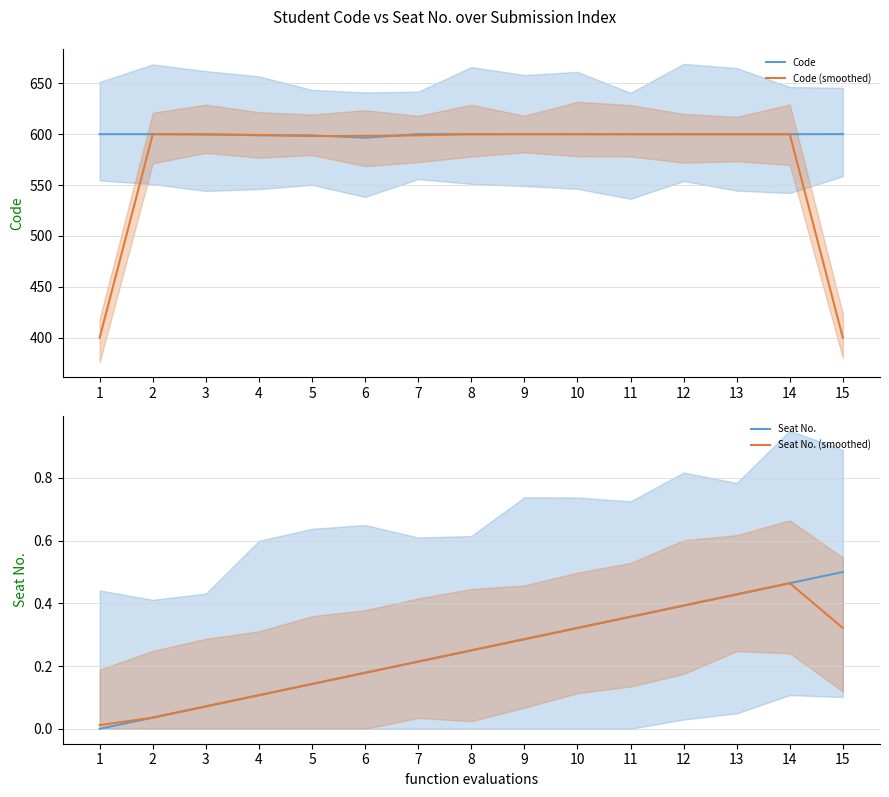

Reading left to right, what are all the values shown in this chart?

Code: 599.9	599.9	599.9	598.8	598.8	596.5	600.0	599.9	600.0	599.9	599.9	599.9	599.9	599.9	600.0
Code (smoothed): 400.0	599.9	599.6	599.2	598.0	598.4	598.8	599.9	599.9	599.9	599.9	599.9	599.9	599.9	400.0
Seat No.: 0.0	0.0	0.1	0.1	0.1	0.2	0.2	0.2	0.3	0.3	0.4	0.4	0.4	0.5	0.5
Seat No. (smoothed): 0.0	0.0	0.1	0.1	0.1	0.2	0.2	0.2	0.3	0.3	0.4	0.4	0.4	0.5	0.3